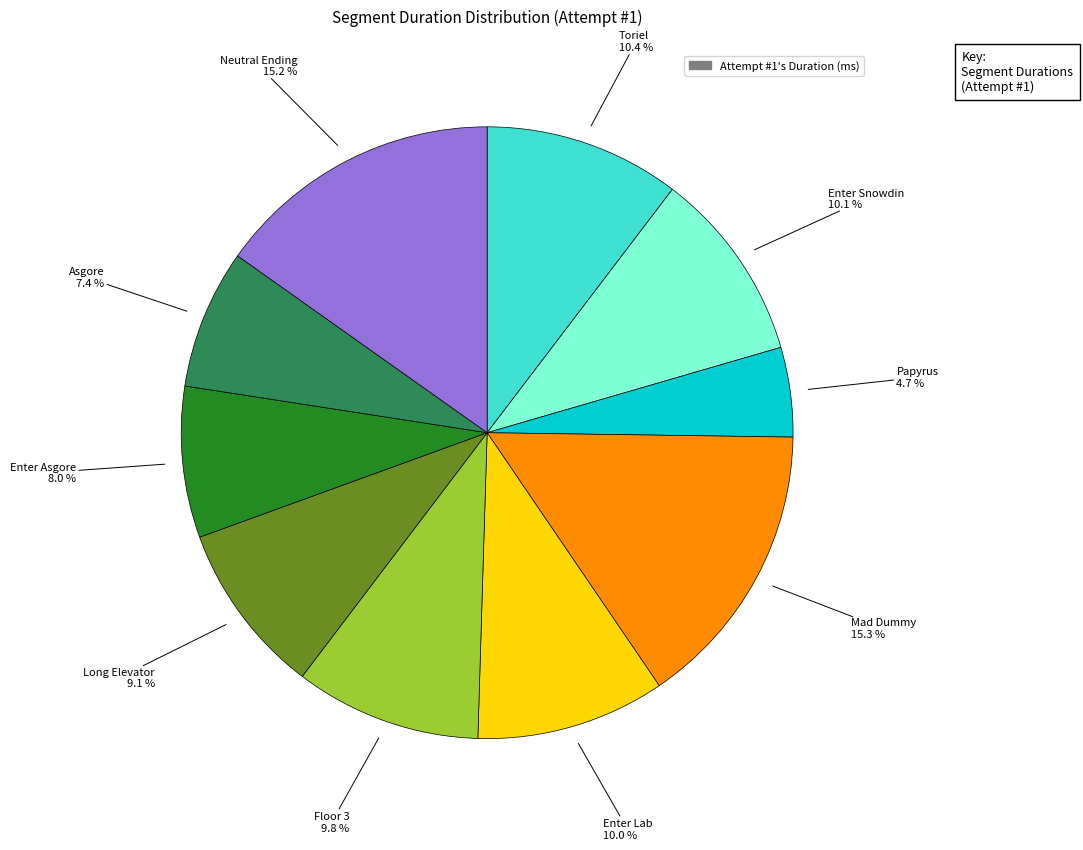

Is there a majority slice in this chart?

No